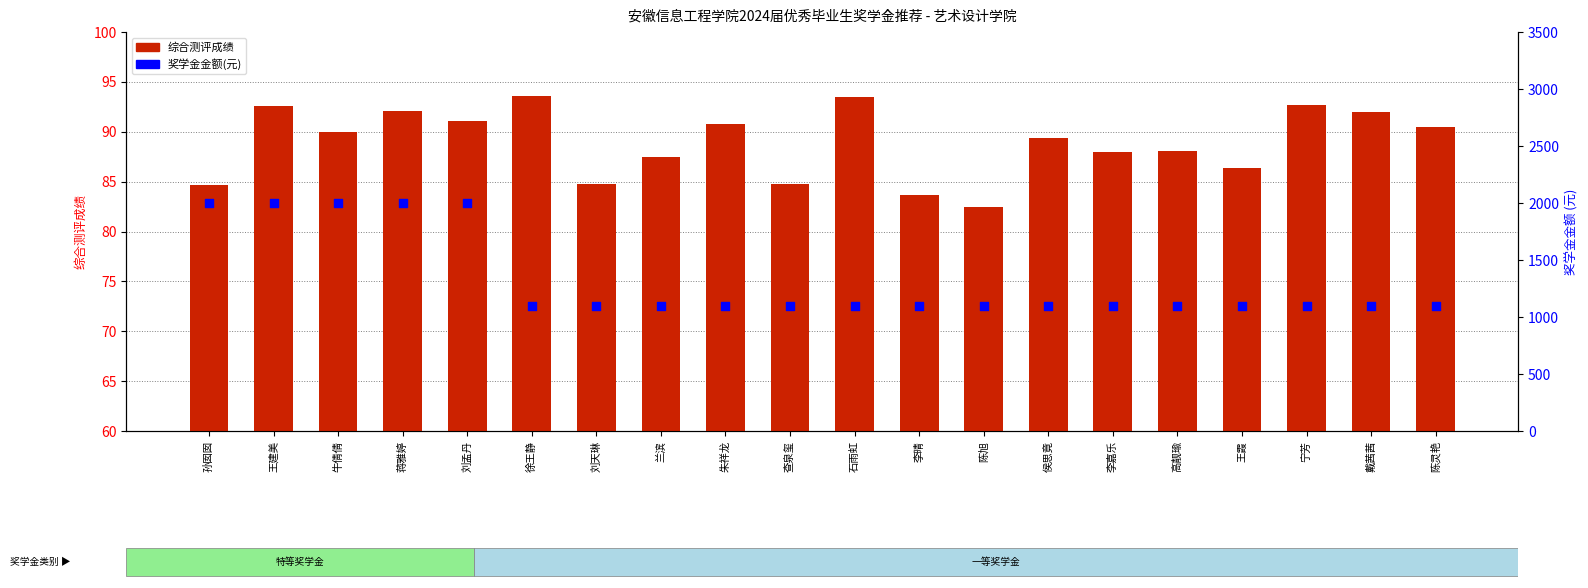

At which category is the sum across all series the highest?

王建美